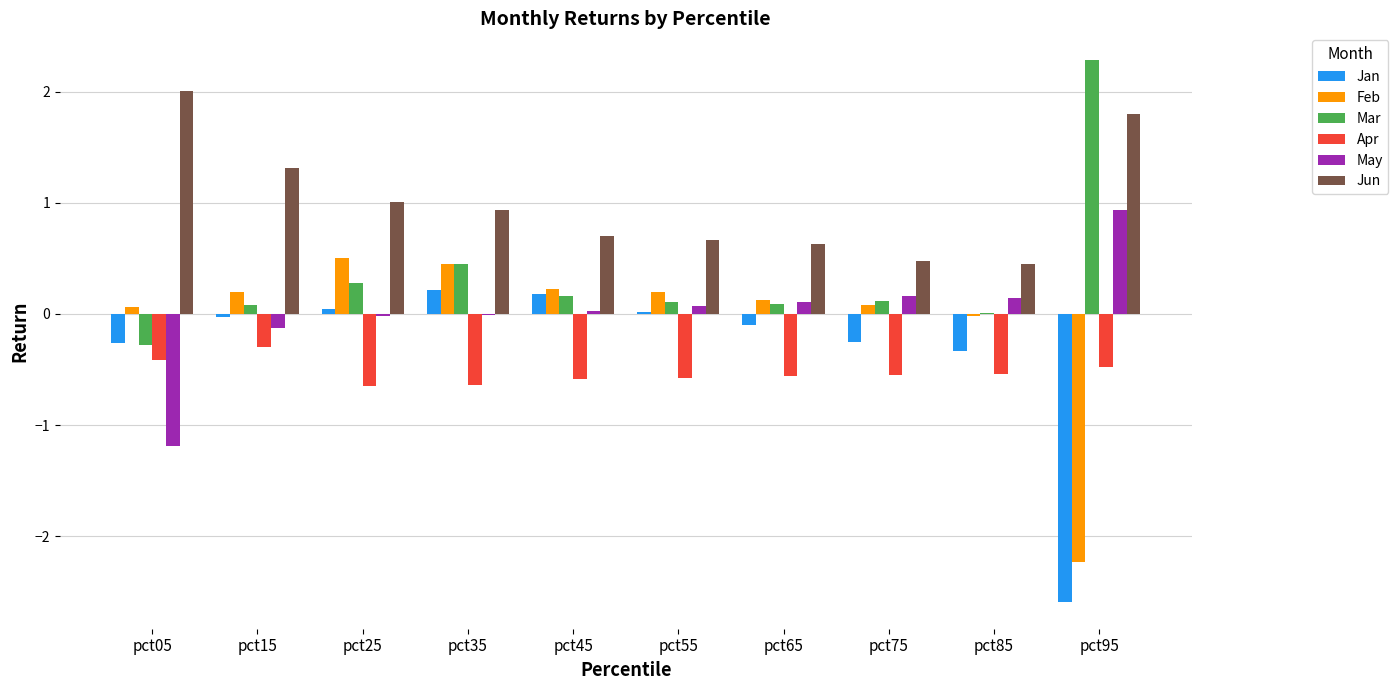

Which series has the largest total across all categories?

Jun